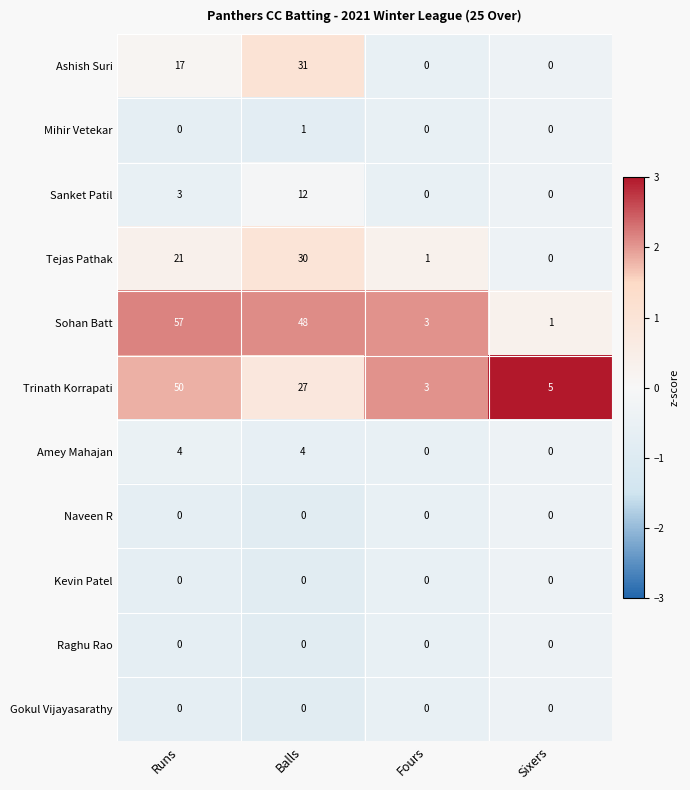

Is it true that Raghu Rao equals 0 at Runs?

True